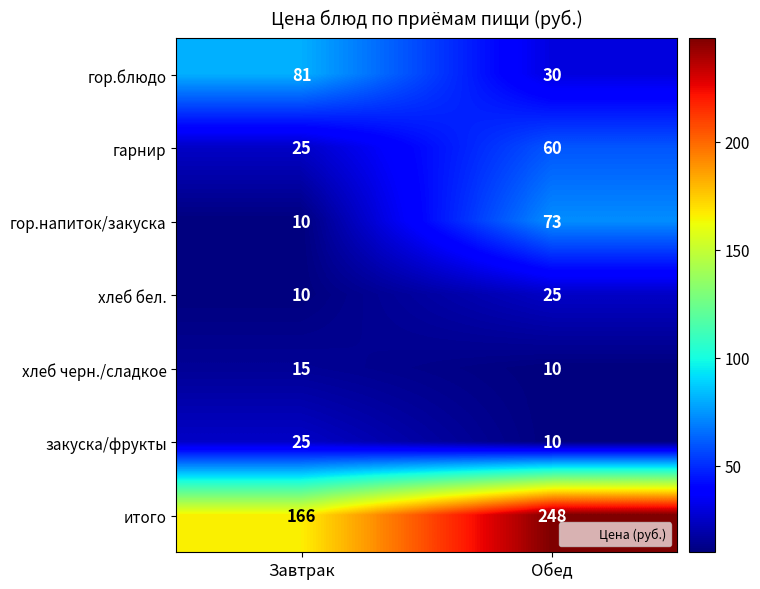

The гарнир series shows 25 at Завтрак. True or false?

True